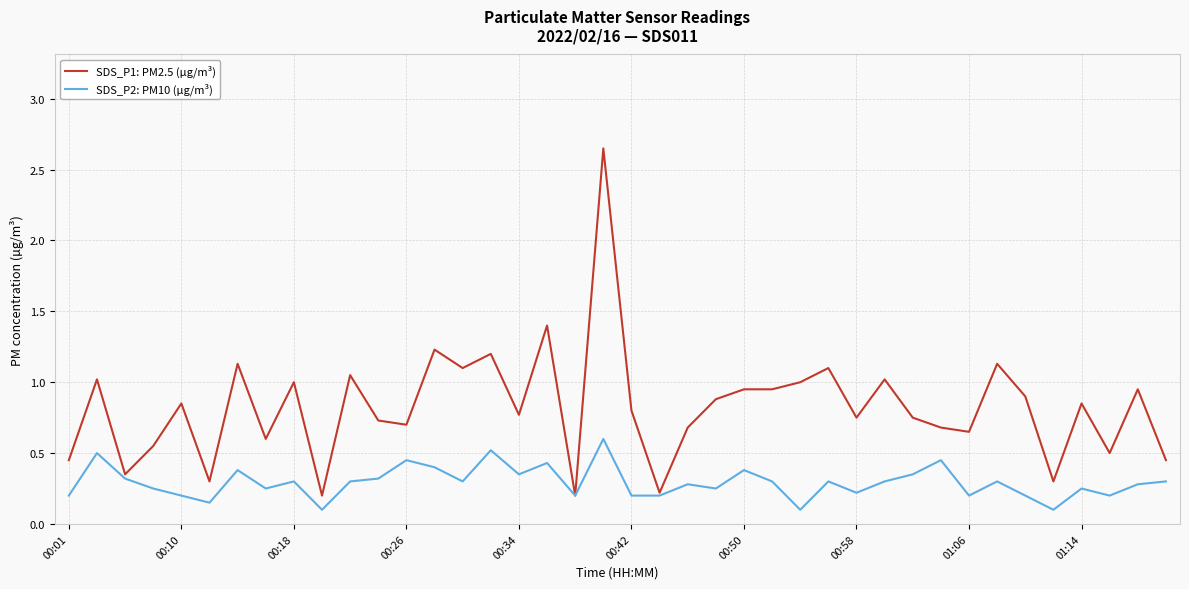

What are all the series names shown in the legend?

SDS_P1: PM2.5 (µg/m³), SDS_P2: PM10 (µg/m³)